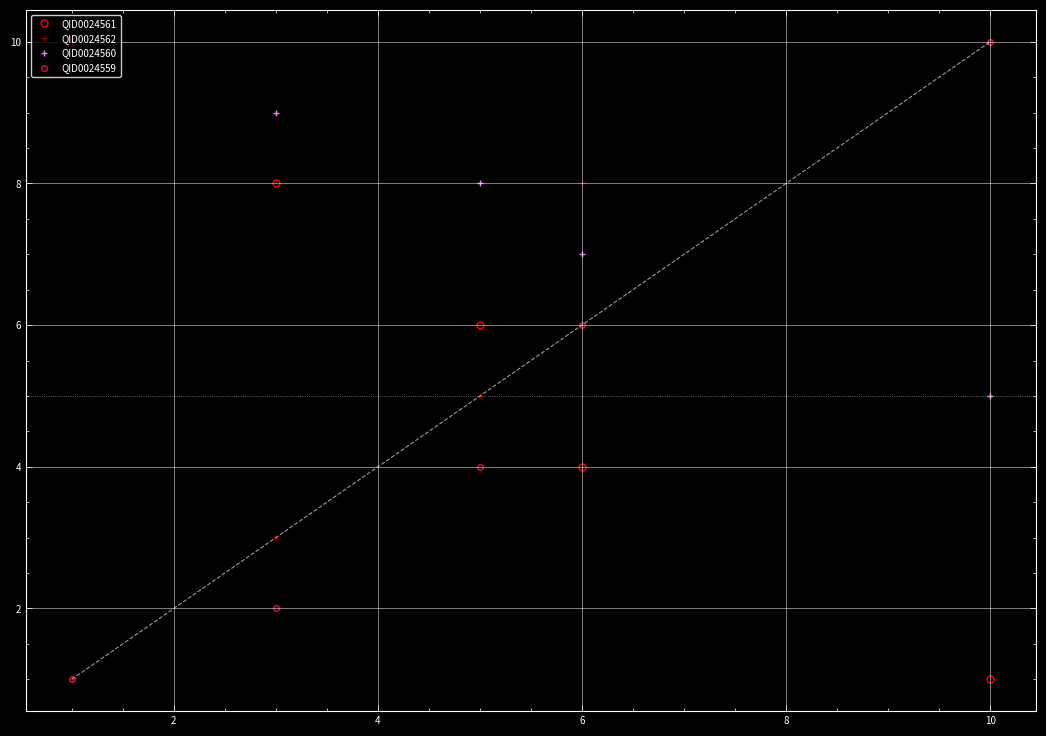

What is the maximum value for QID0024561?

10